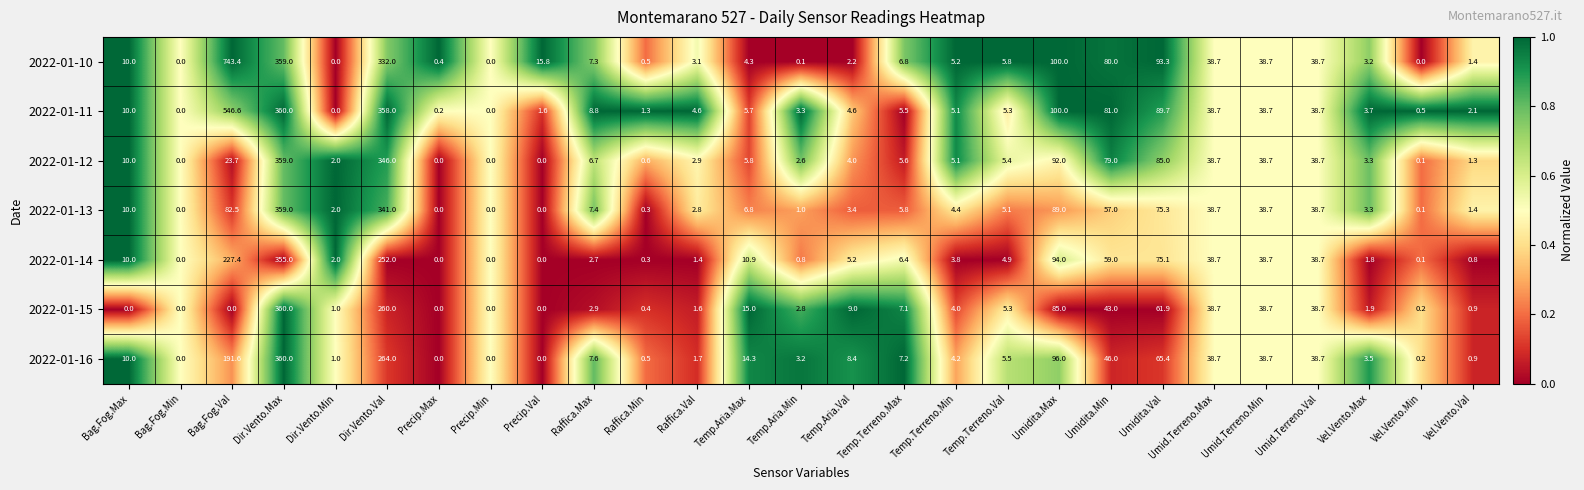

At which category is the sum across all series the highest?

Dir.Vento.Max